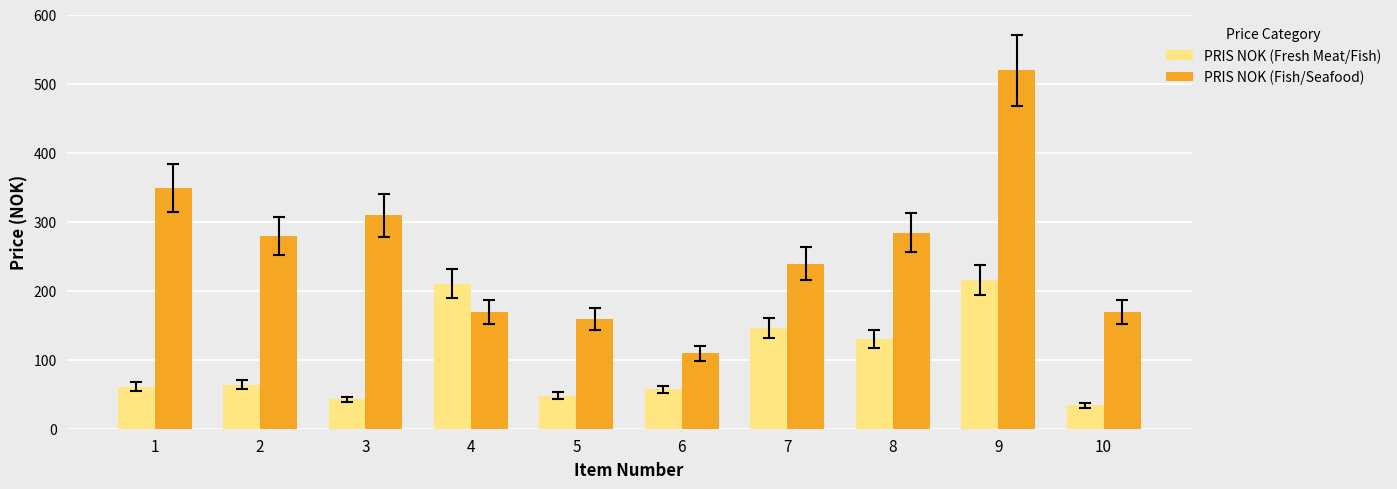

What is the difference between the maximum and minimum values in the PRIS NOK (Fresh Meat/Fish) series?

182.0